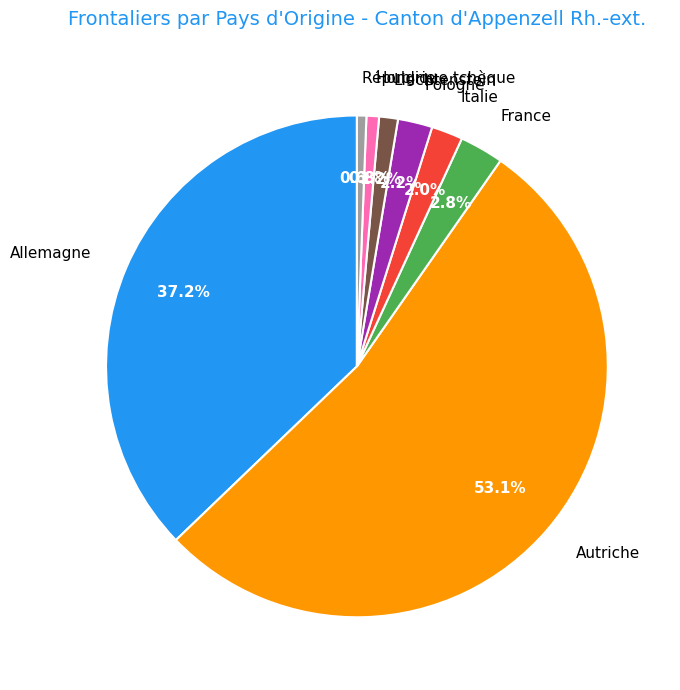

Which category accounts for the majority?

Autriche